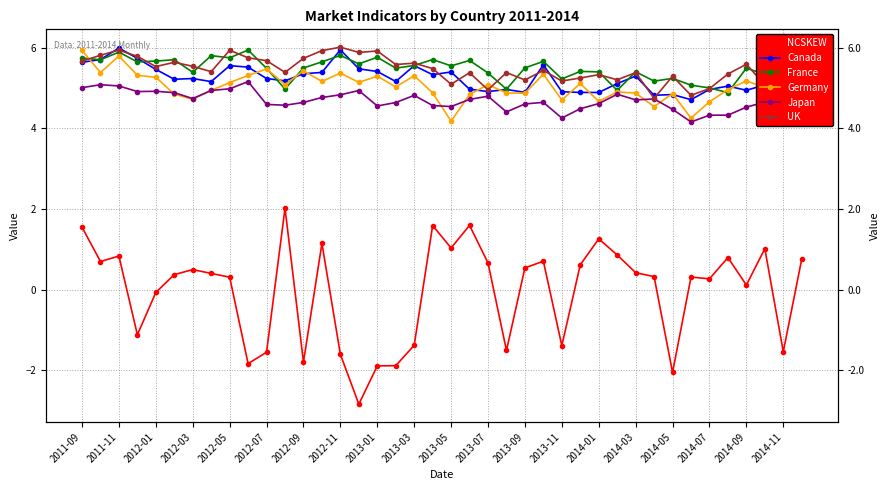

What is the greatest value displayed?

6.0